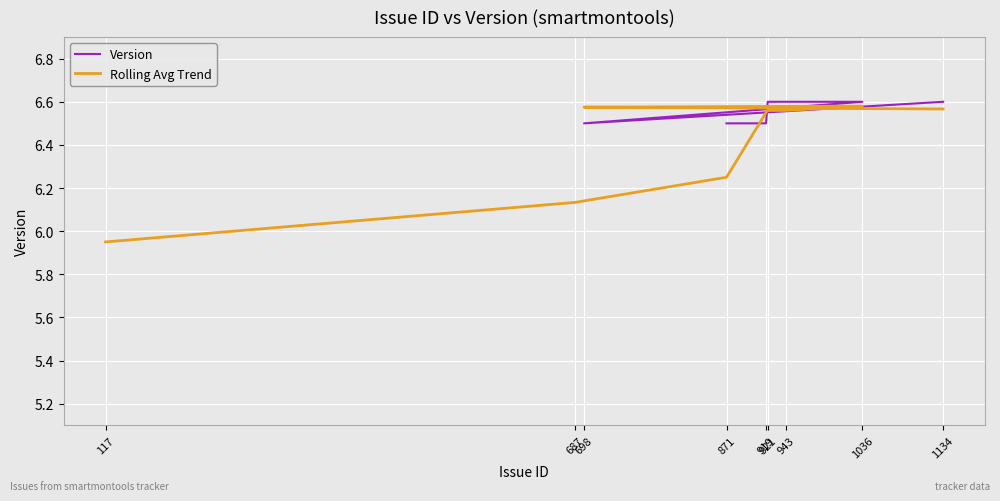

At which category is the sum across all series the highest?

1036